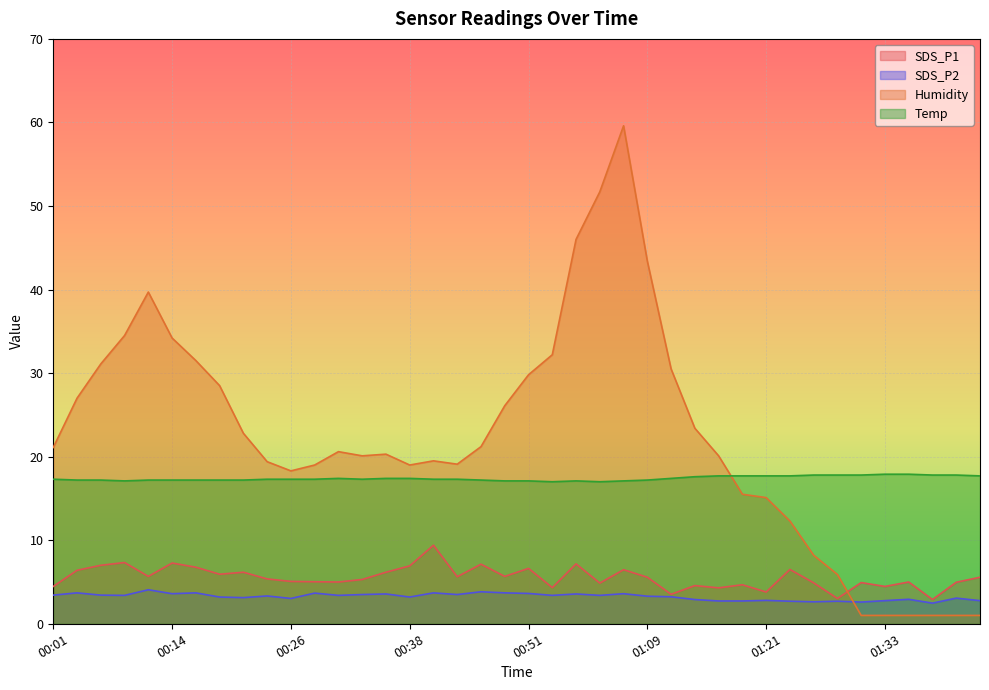

What is the total value across all series at 00:46?

49.4